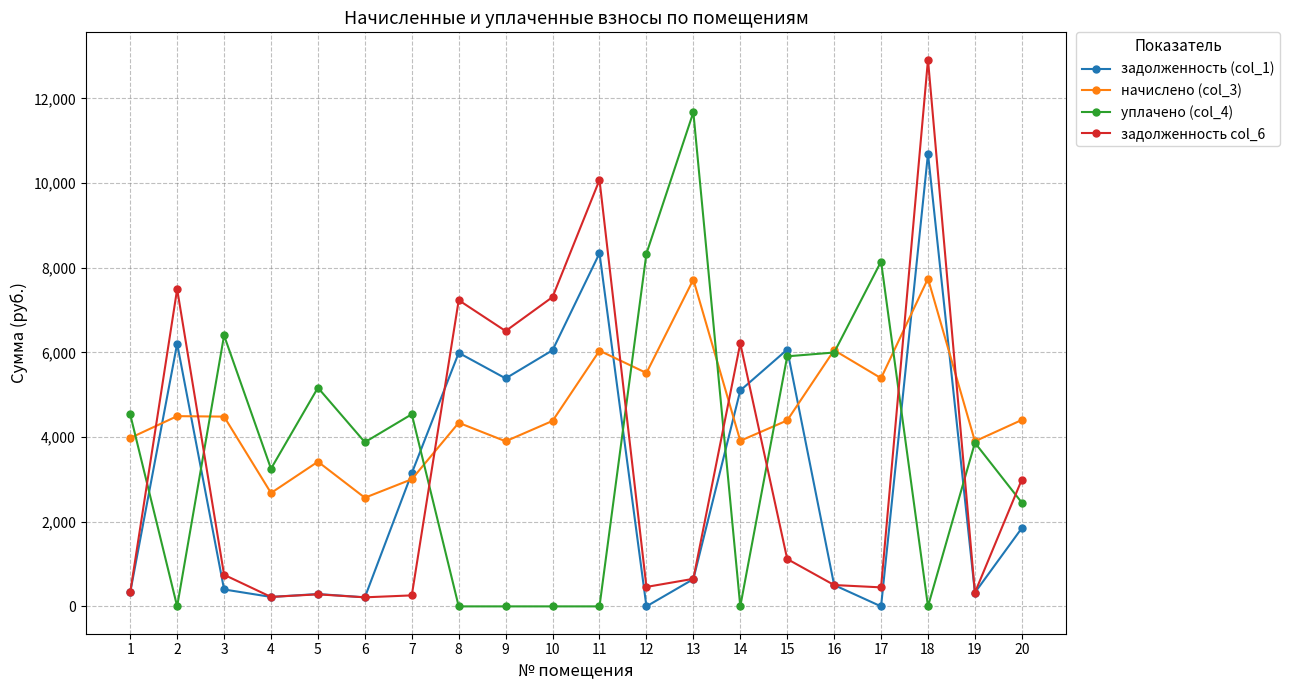

What is the total value across all series at 5?

9161.4